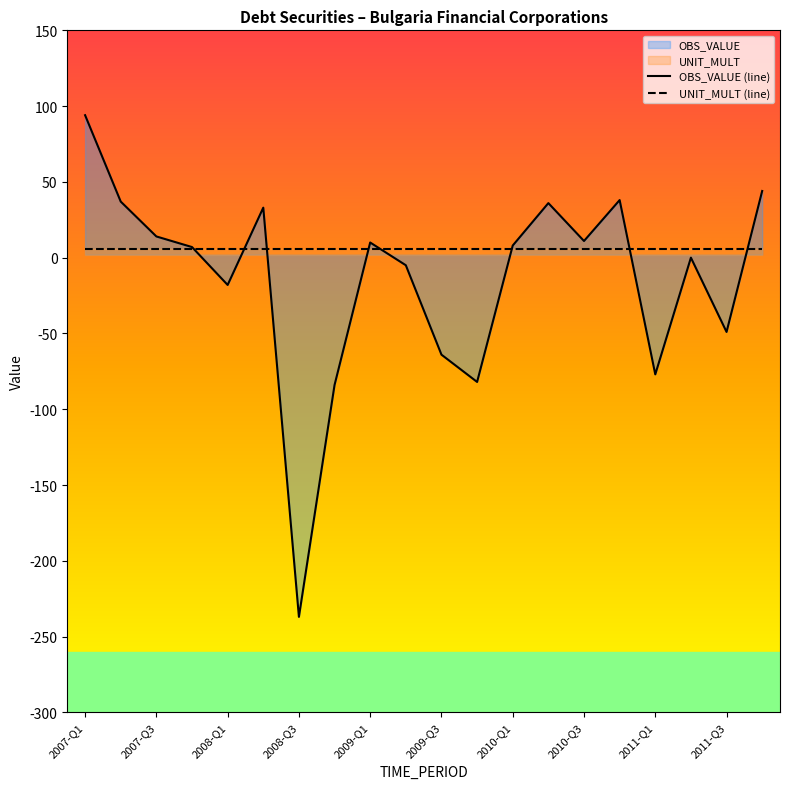

At which category is the sum across all series the highest?

2007-Q1